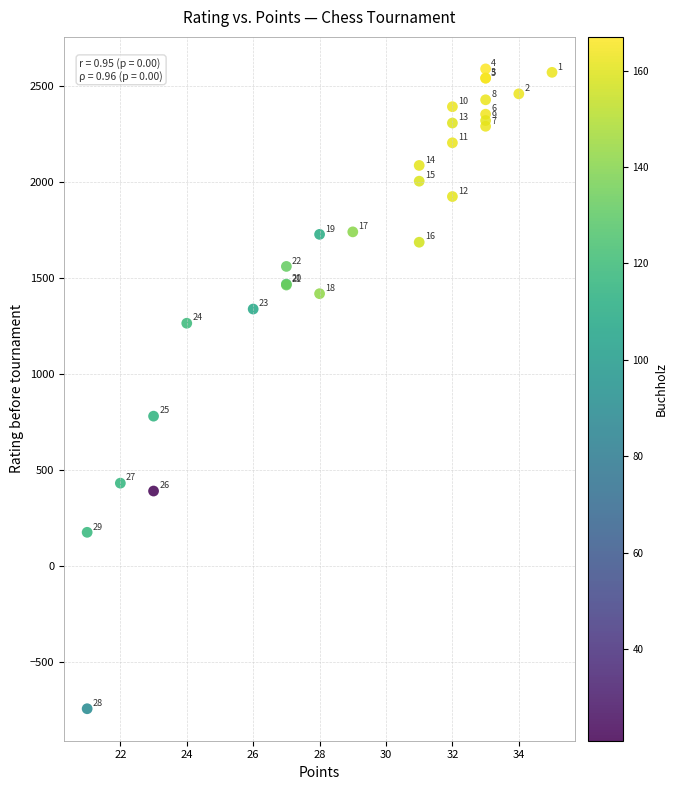

What Y value in the scatter plot is closest to 922?

780